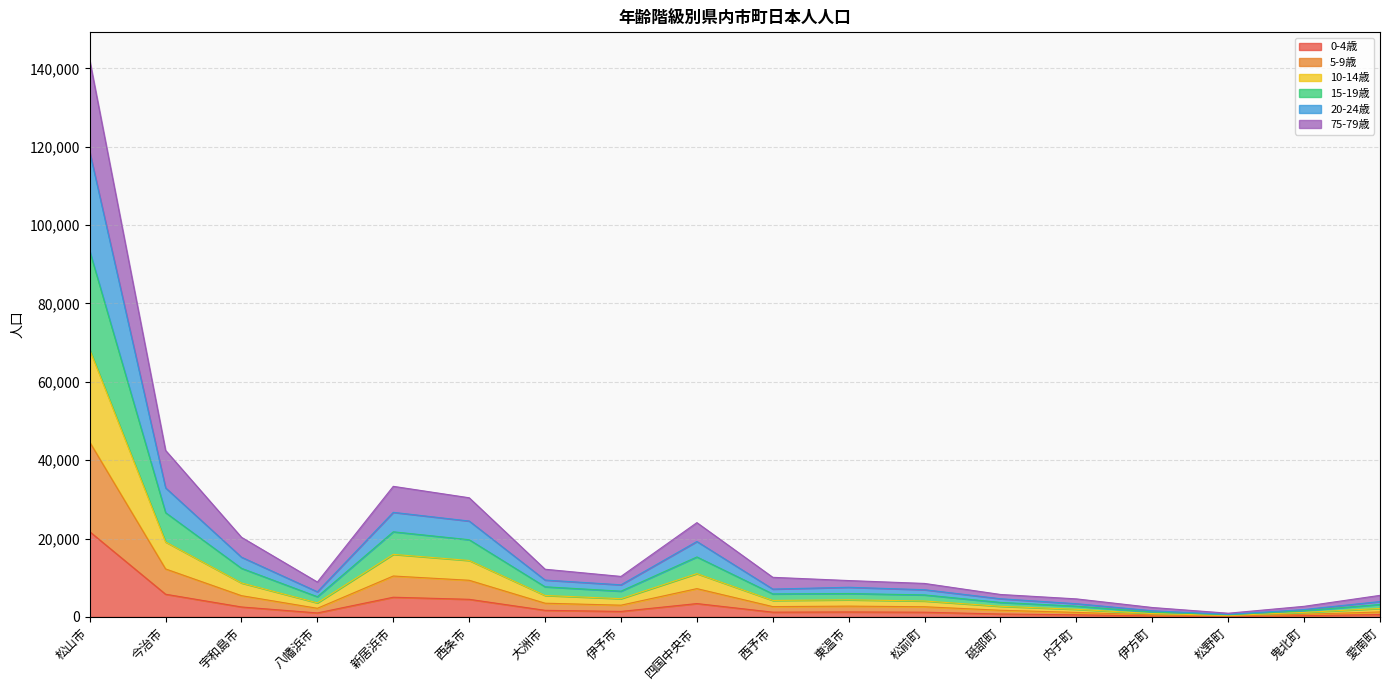

Count the number of data series in this chart.

6